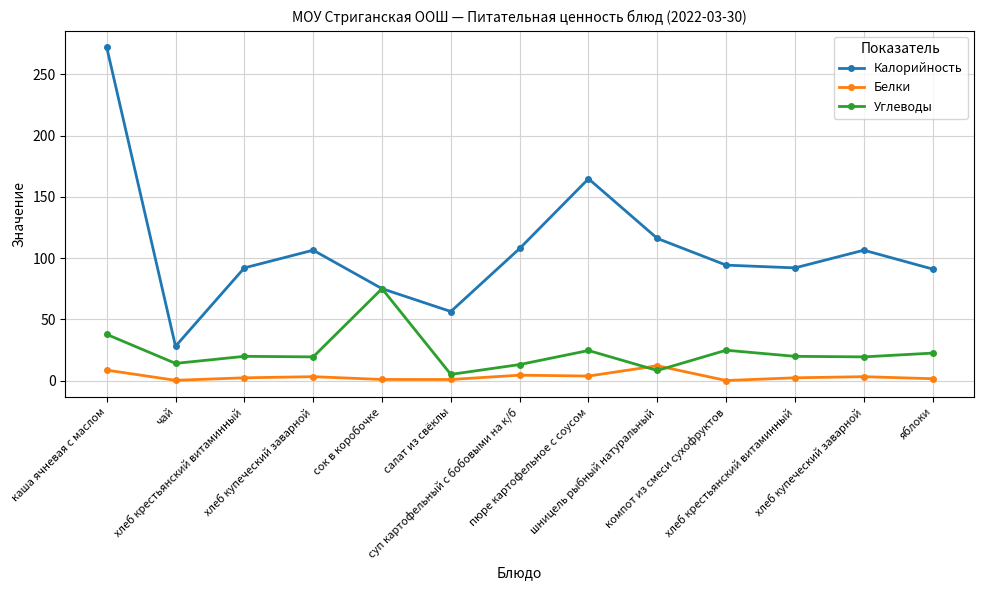

At how many categories does at least one series exceed 133?

2